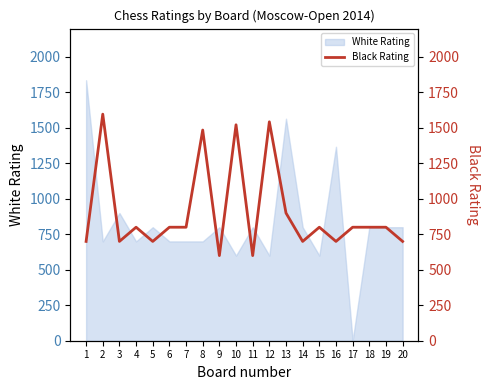

Where is the first local maximum?

2